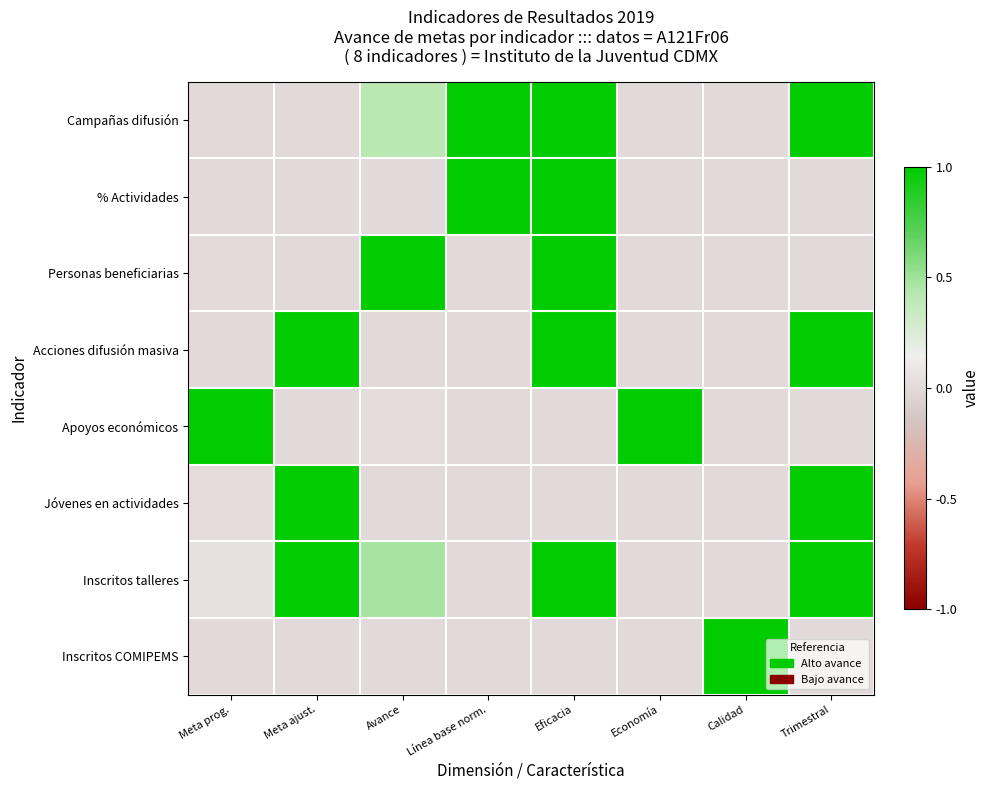

Reading right to left, transcribe all the data shown in this chart.

Campañas difusión: Trimestral=1.0	Calidad=0.0	Economía=0.0	Eficacia=1.0	Línea base norm.=1.0	Avance=0.4	Meta ajust.=0.0	Meta prog.=0.0
% Actividades: Trimestral=0.0	Calidad=0.0	Economía=0.0	Eficacia=1.0	Línea base norm.=1.0	Avance=0.0	Meta ajust.=0.0	Meta prog.=0.0
Personas beneficiarias: Trimestral=0.0	Calidad=0.0	Economía=0.0	Eficacia=1.0	Línea base norm.=0.0	Avance=1.0	Meta ajust.=0.0	Meta prog.=0.0
Acciones difusión masiva: Trimestral=1.0	Calidad=0.0	Economía=0.0	Eficacia=1.0	Línea base norm.=0.0	Avance=0.0	Meta ajust.=1.0	Meta prog.=0.0
Apoyos económicos: Trimestral=0.0	Calidad=0.0	Economía=1.0	Eficacia=0.0	Línea base norm.=0.0	Avance=0.0	Meta ajust.=0.0	Meta prog.=1.0
Jóvenes en actividades: Trimestral=1.0	Calidad=0.0	Economía=0.0	Eficacia=0.0	Línea base norm.=0.0	Avance=0.0	Meta ajust.=1.0	Meta prog.=0.0
Inscritos talleres: Trimestral=1.0	Calidad=0.0	Economía=0.0	Eficacia=1.0	Línea base norm.=0.0	Avance=0.5	Meta ajust.=1.0	Meta prog.=0.1
Inscritos COMIPEMS: Trimestral=0.0	Calidad=1.0	Economía=0.0	Eficacia=0.0	Línea base norm.=0.0	Avance=0.0	Meta ajust.=0.0	Meta prog.=0.0